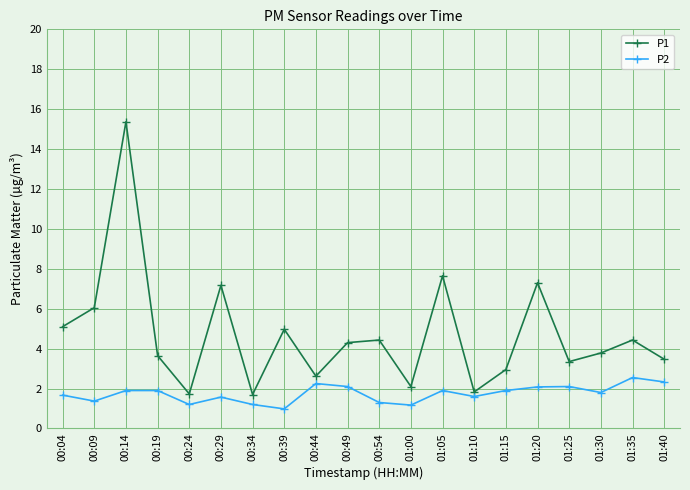

How many distinct data groups are displayed?

2